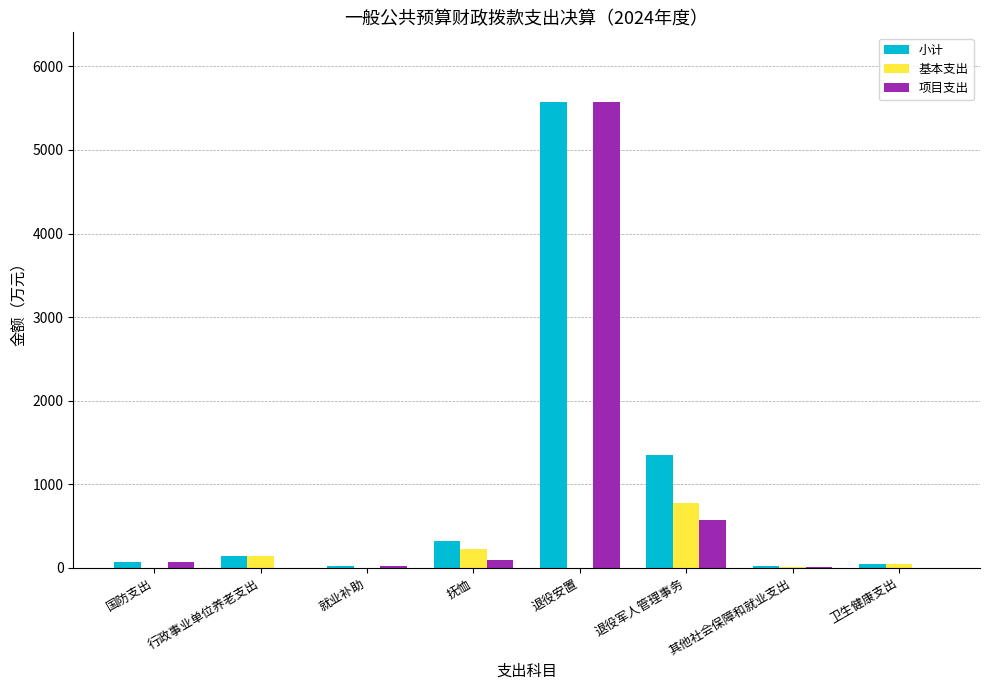

The 小计 series shows 1812.7 at 退役军人管理事务. True or false?

False